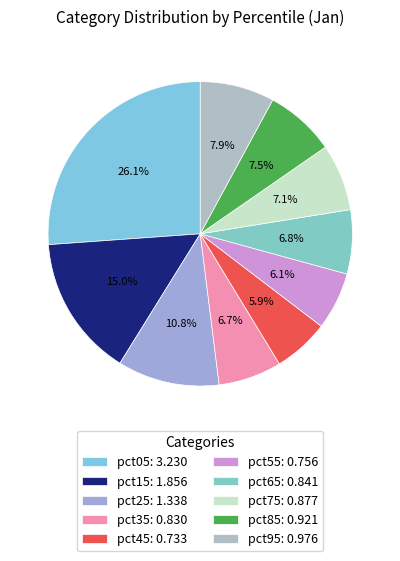

Count the number of slices in the pie.

10